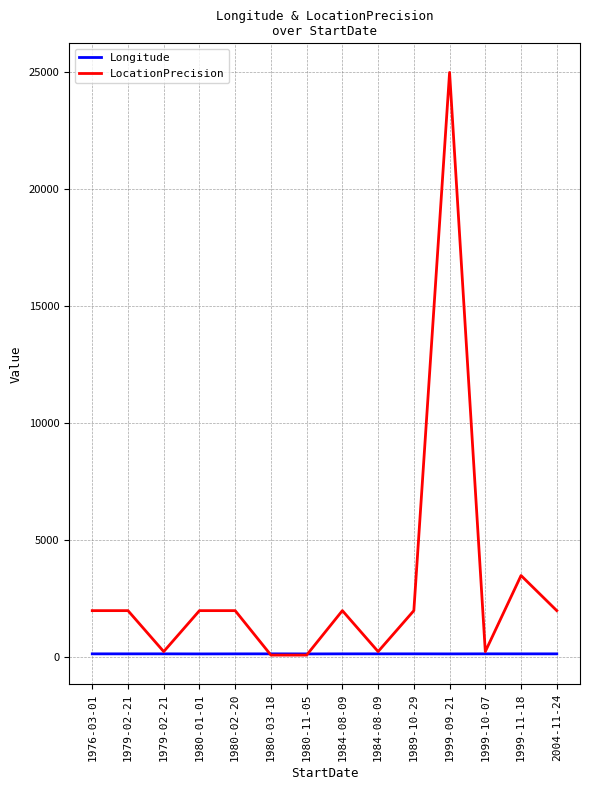

What are all the series names shown in the legend?

Longitude, LocationPrecision